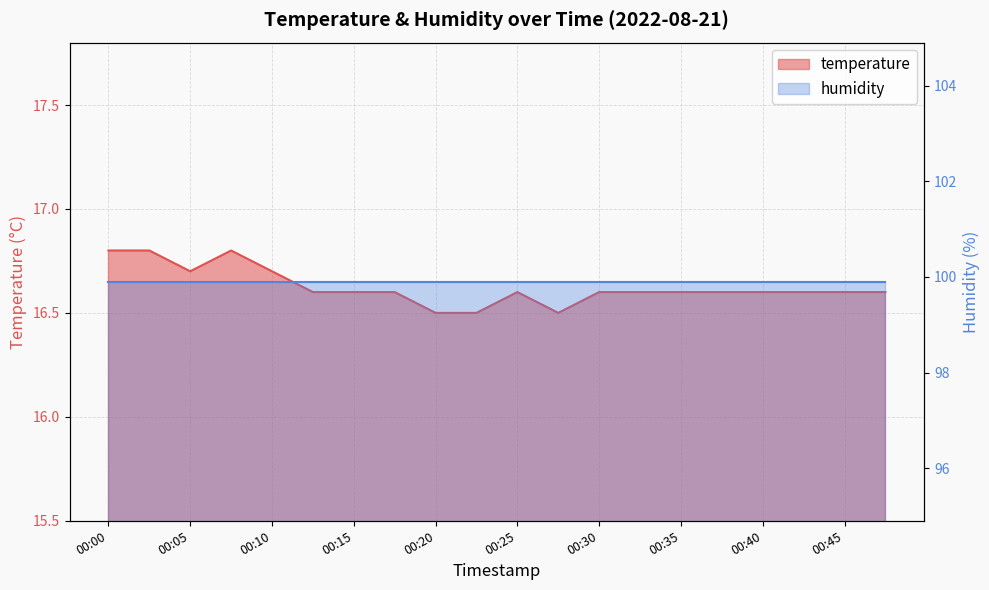

What is the change in value from 00:08 to 00:37?

-0.2